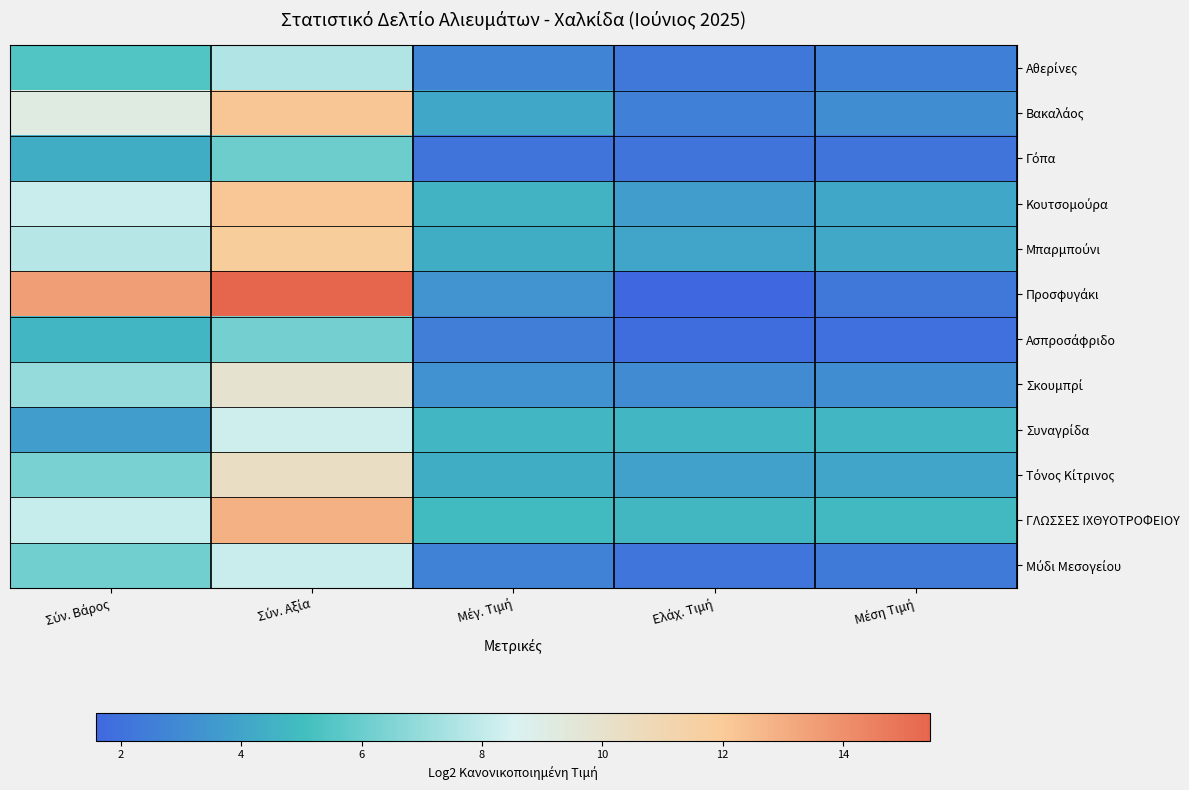

What is the smallest value displayed?

1.6